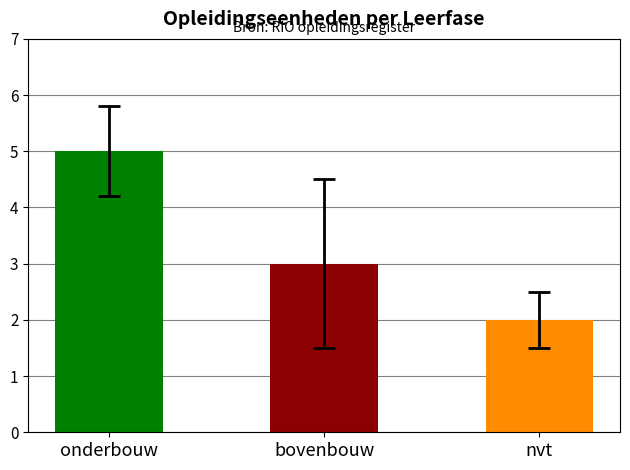

Which series has the largest total across all categories?

onderbouw